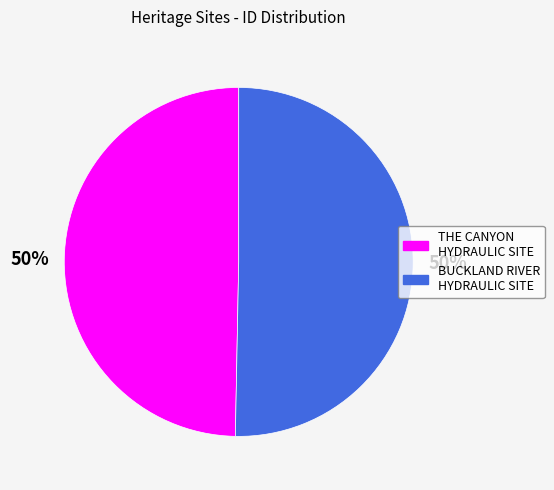

Count the number of slices in the pie.

2